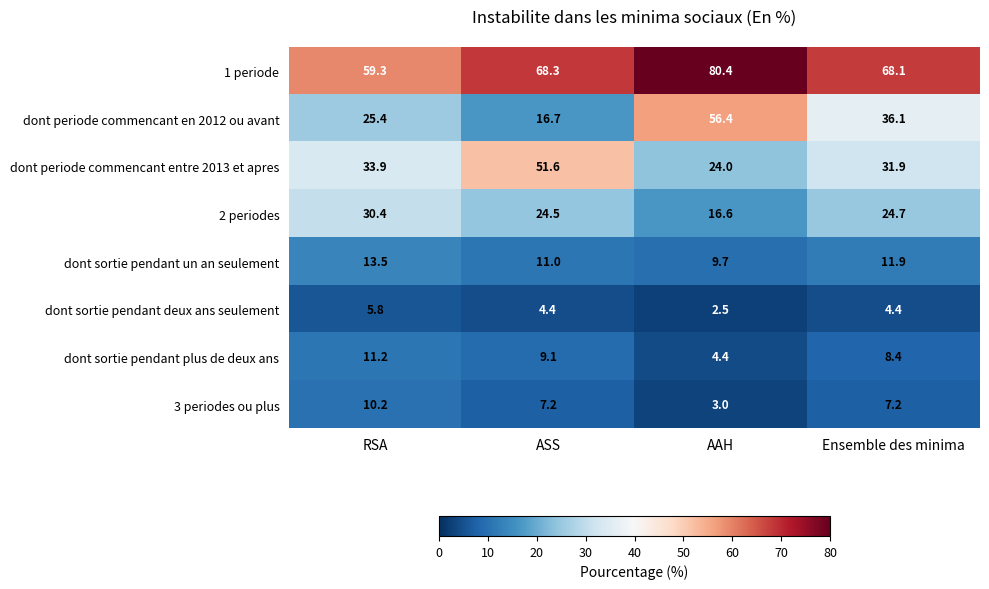

Which series has the widest spread of values?

dont periode commencant en 2012 ou avant